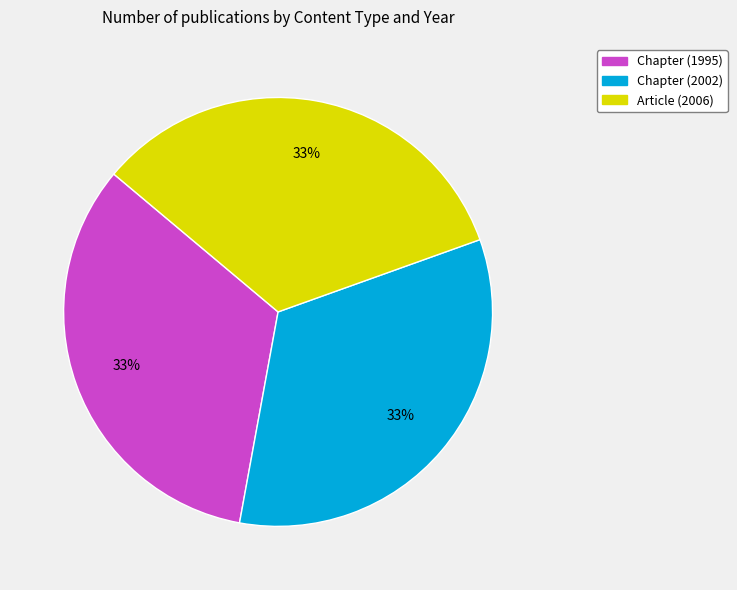

True or false: Chapter (1995) accounts for 33% of the total.

True